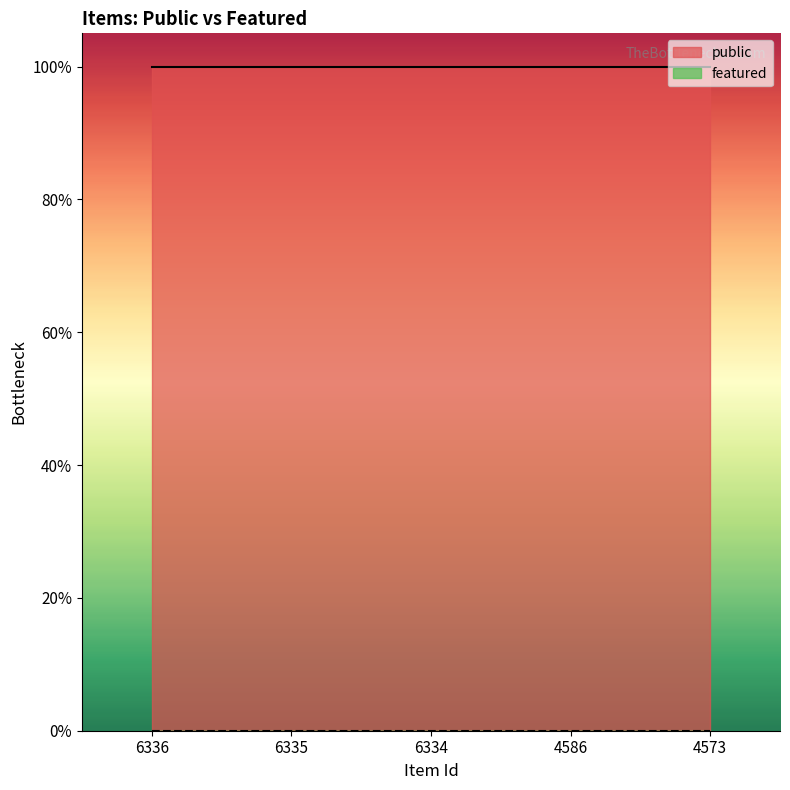

True or false: public and featured cross at least once.

False